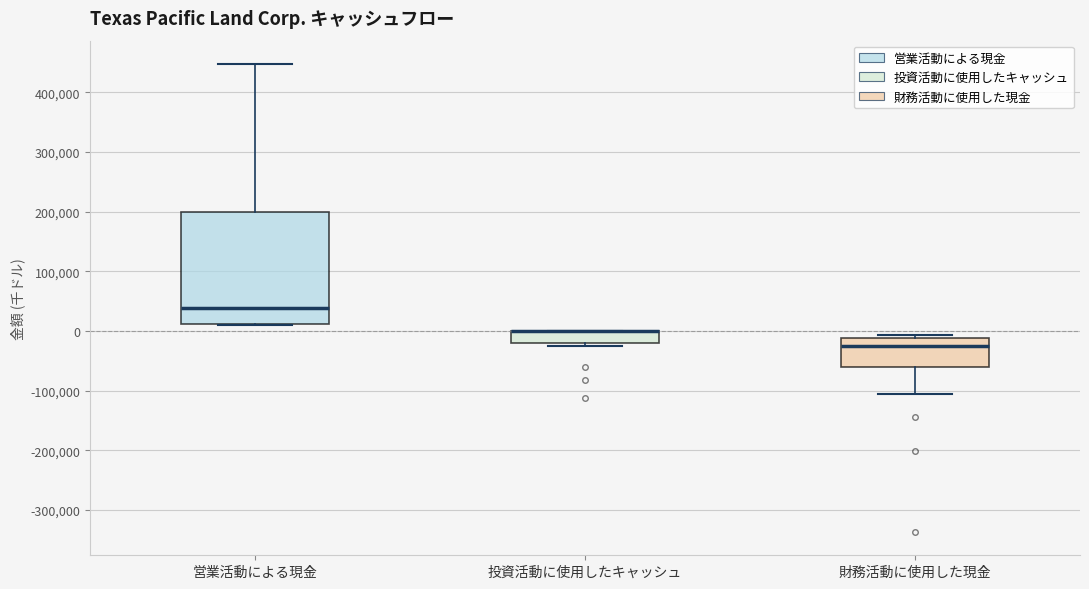

Where does the upper whisker of the box for 営業活動による現金 end on the y-axis? The values are not printed on the chart, so give them approximately, as read against the axis.

450000